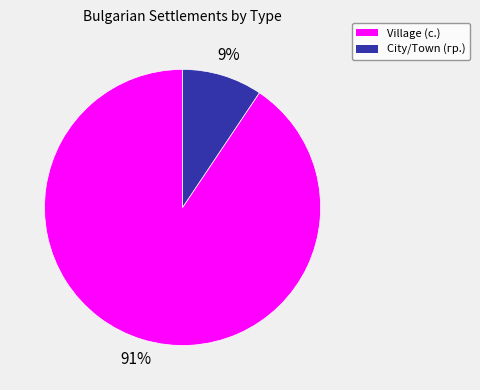

What is the largest slice in the pie chart?

Village (с.)